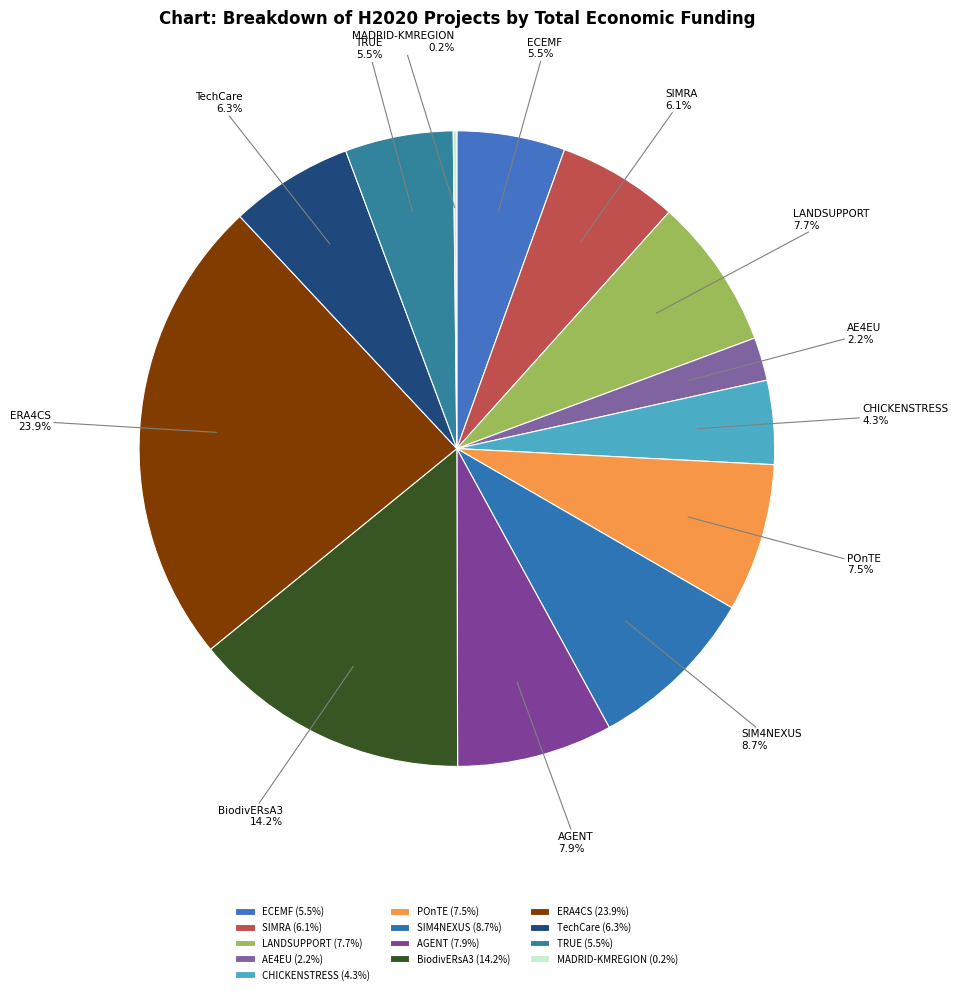

What is the ratio of the value at ERA4CS to the value at AGENT?

3.0